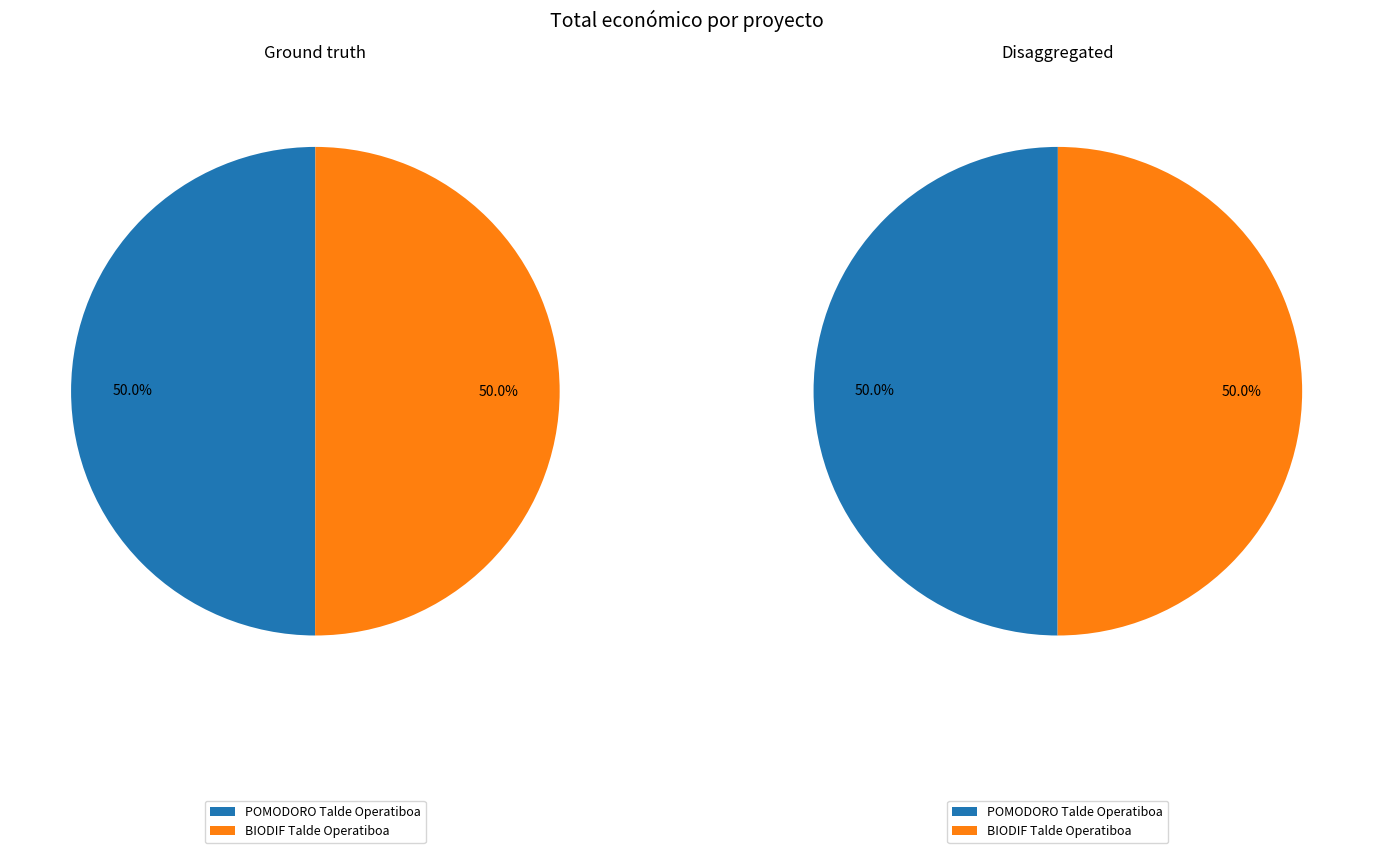

Rank the categories by value from highest to lowest.

BIODIF Talde Operatiboa, POMODORO Talde Operatiboa